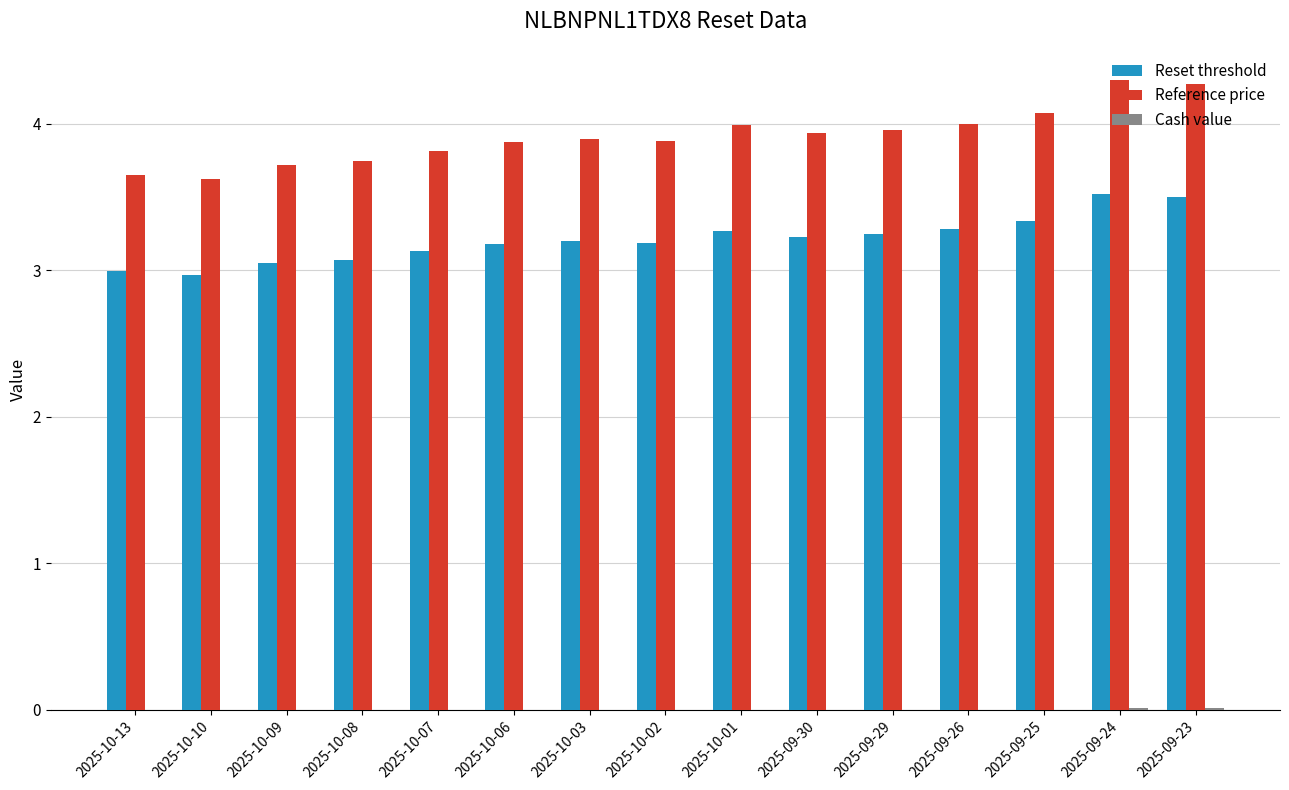

What is the maximum value for Reset threshold?

3.5